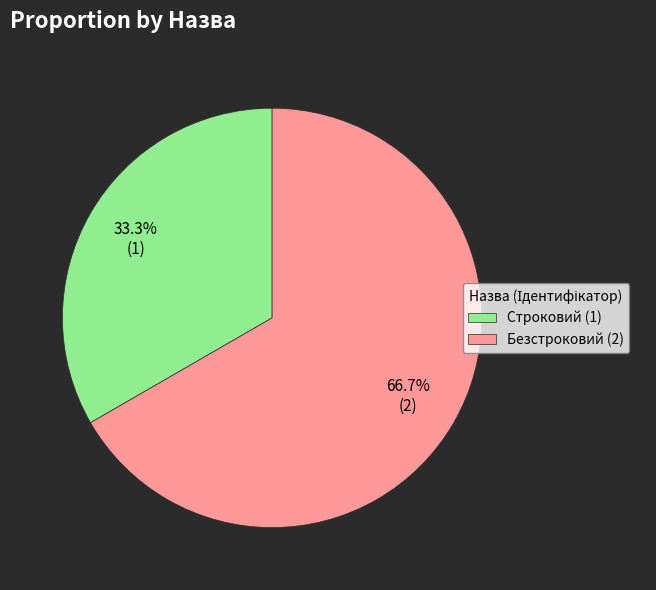

What percentage is the Безстроковий slice, to the nearest percent?

67%